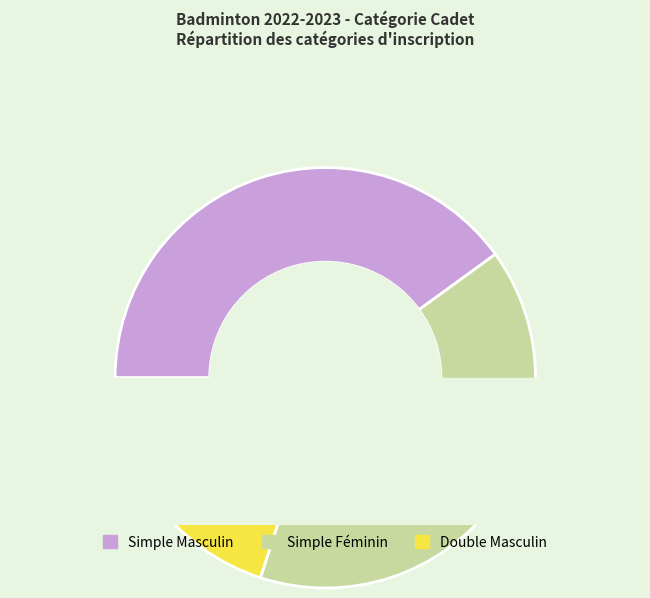

Which category has the smallest portion of the pie?

Double Masculin